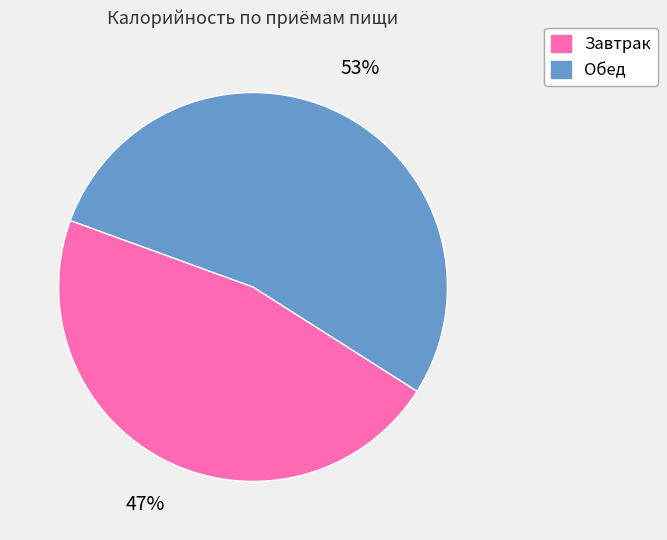

To the nearest percent, what is the average slice percentage?

50%